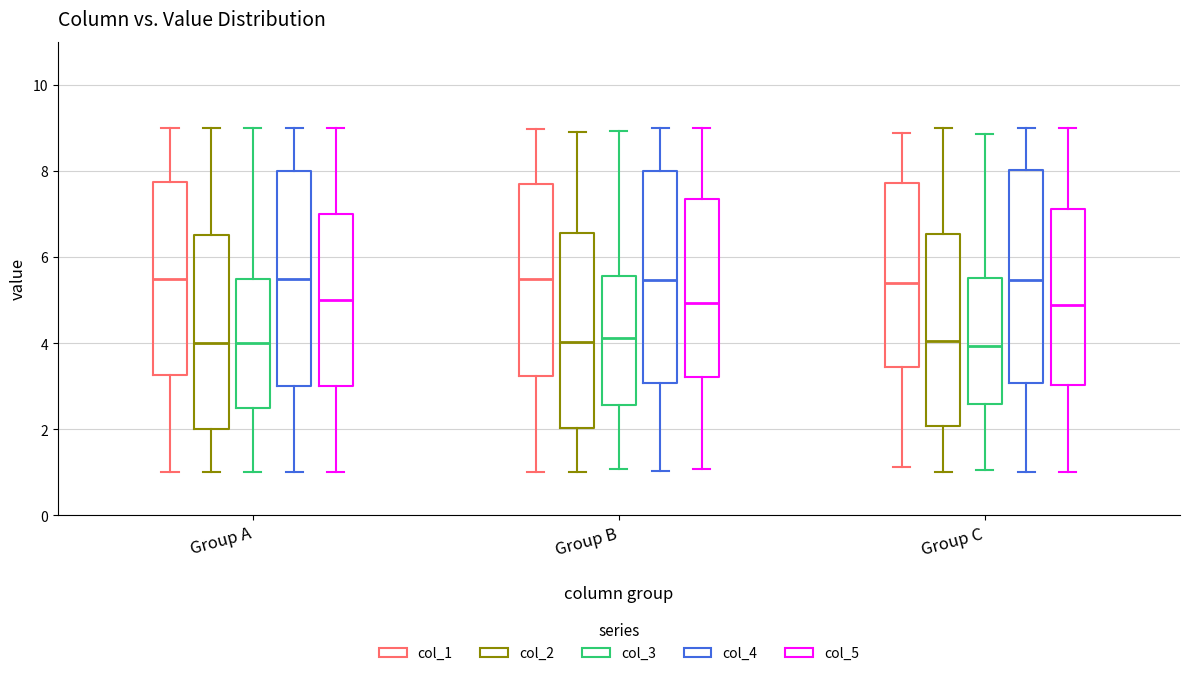

Reading left to right, transcribe this box plot: for each box, give where its median line is, the range the box spans, and where its two whiskers end, as read against the y-axis. The values are not printed on the chart, so give them approximately, as read against the axis.

Group A (col_1): median 5.6, box 3.2 to 7.8, whiskers 1.0 to 9.0
Group A (col_2): median 4.0, box 2.0 to 6.6, whiskers 1.0 to 9.0
Group A (col_3): median 4.0, box 2.6 to 5.6, whiskers 1.0 to 9.0
Group A (col_4): median 5.6, box 3.0 to 8.0, whiskers 1.0 to 9.0
Group A (col_5): median 5.0, box 3.0 to 7.0, whiskers 1.0 to 9.0
Group B (col_1): median 5.4, box 3.2 to 7.6, whiskers 1.0 to 9.0
Group B (col_2): median 4.0, box 2.0 to 6.6, whiskers 1.0 to 8.8
Group B (col_3): median 4.2, box 2.6 to 5.6, whiskers 1.0 to 9.0
Group B (col_4): median 5.4, box 3.0 to 8.0, whiskers 1.0 to 9.0
Group B (col_5): median 5.0, box 3.2 to 7.4, whiskers 1.0 to 9.0
Group C (col_1): median 5.4, box 3.4 to 7.8, whiskers 1.2 to 8.8
Group C (col_2): median 4.0, box 2.0 to 6.6, whiskers 1.0 to 9.0
Group C (col_3): median 4.0, box 2.6 to 5.6, whiskers 1.0 to 8.8
Group C (col_4): median 5.4, box 3.0 to 8.0, whiskers 1.0 to 9.0
Group C (col_5): median 4.8, box 3.0 to 7.2, whiskers 1.0 to 9.0